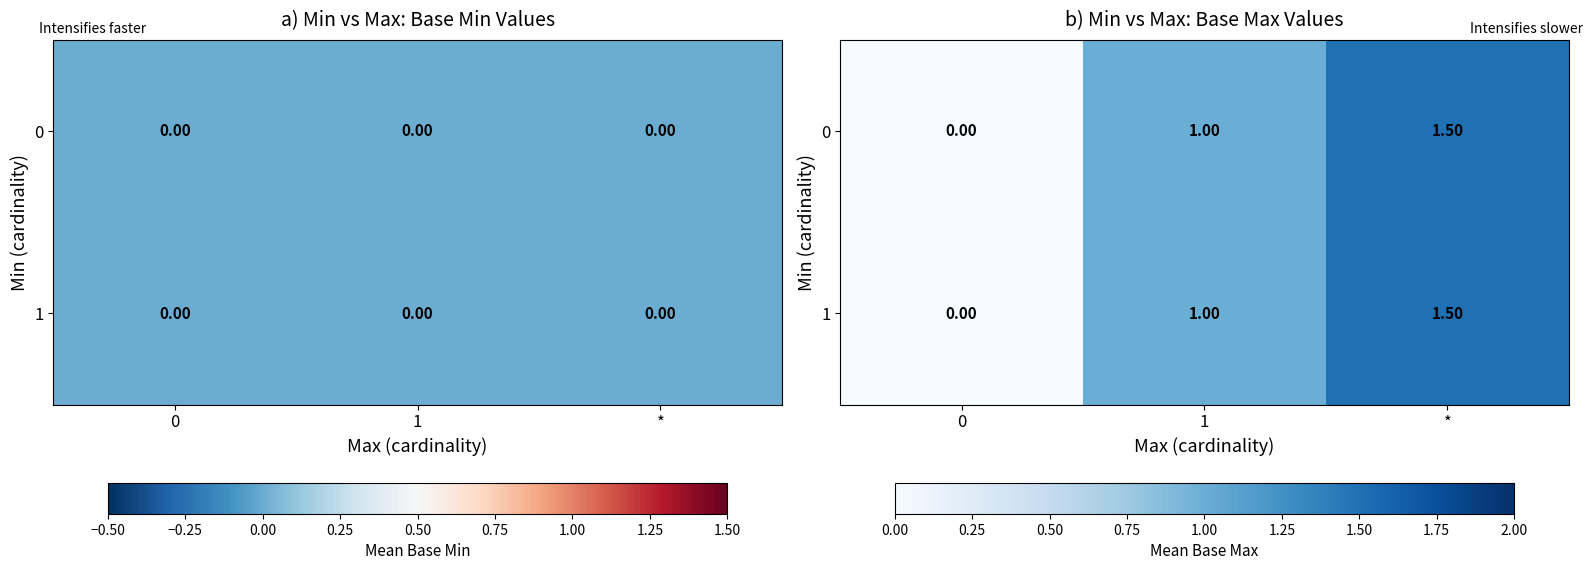

Count the number of categories in the chart.

3